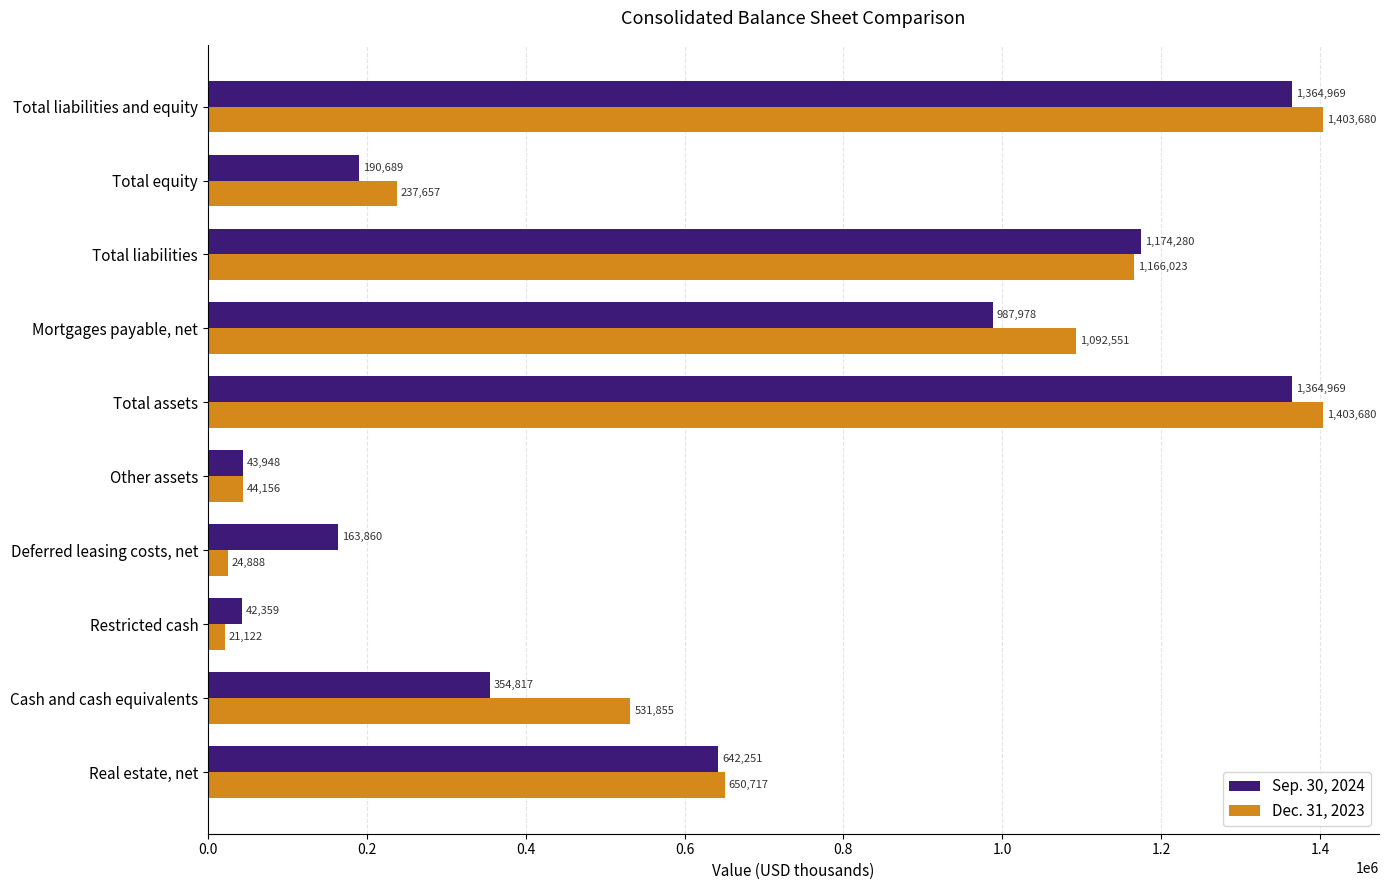

Which series has the largest range (max minus min)?

Dec. 31, 2023